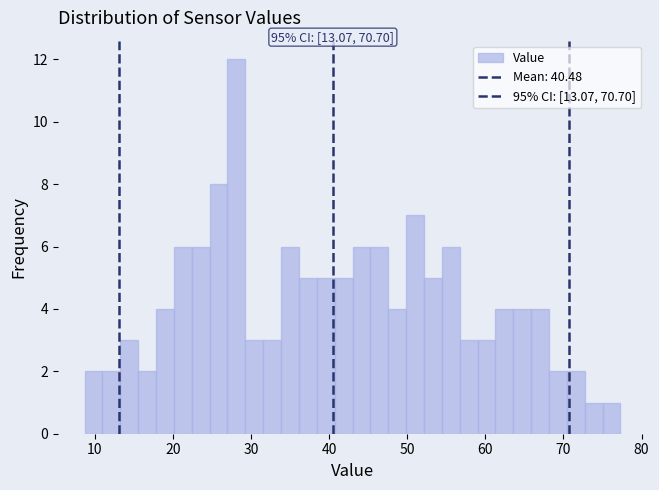

Around what value on the x-axis is the tallest bar? Give the approximate position of its centre, as read against the axis.

28